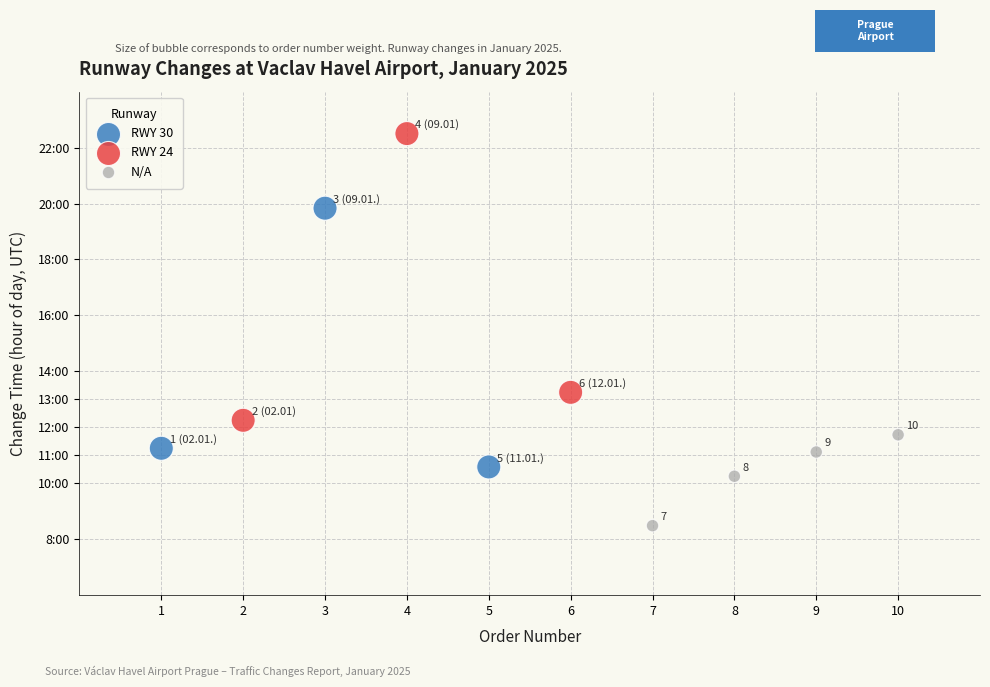

Which series has the largest Y range (max minus min)?

RWY 24